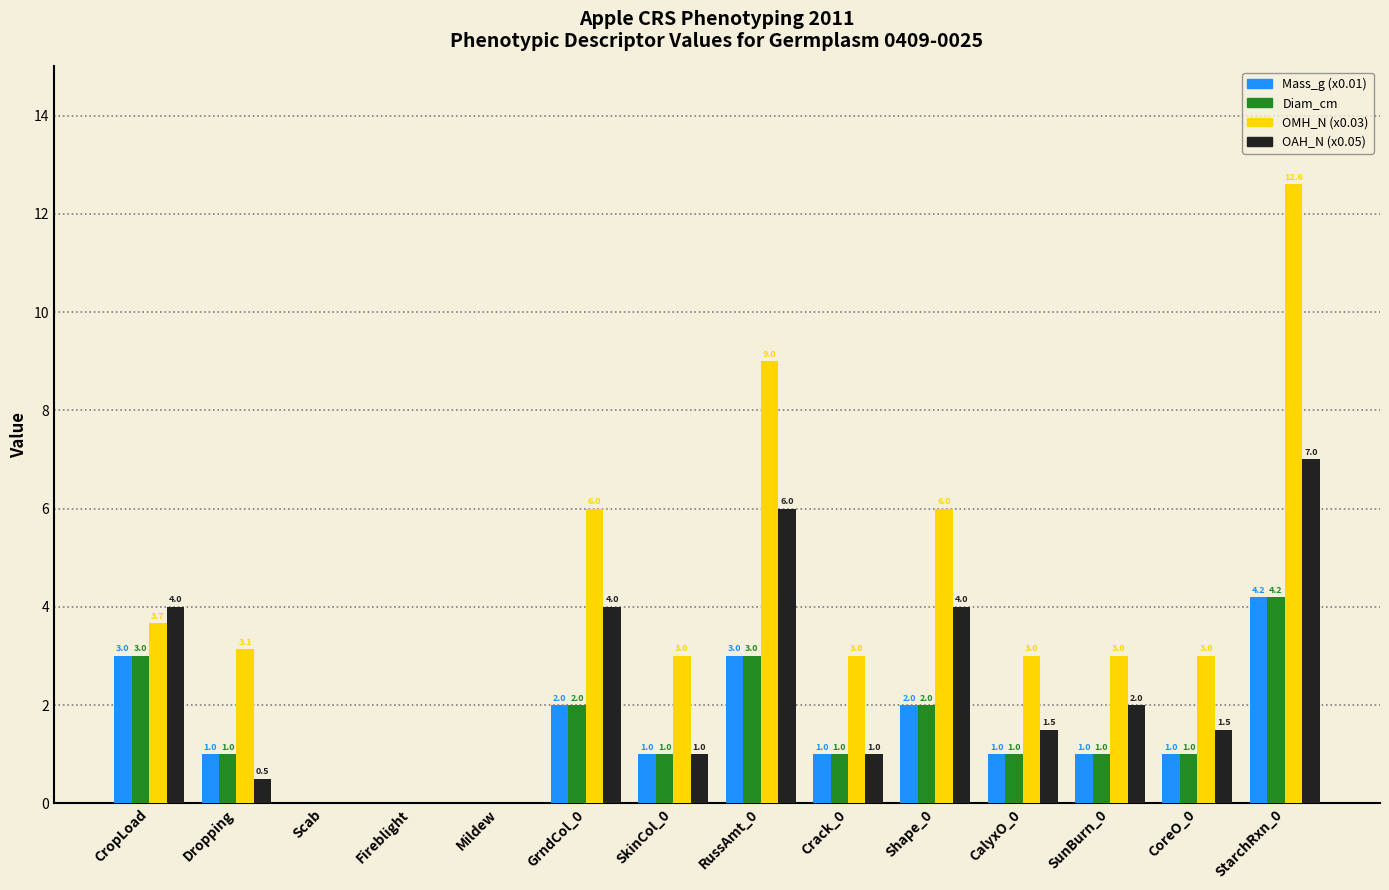

Reading left to right, transcribe all the data shown in this chart.

Mass_g (x0.01): 3.0	1.0	0.0	0.0	0.0	2.0	1.0	3.0	1.0	2.0	1.0	1.0	1.0	4.2
Diam_cm: 3.0	1.0	0.0	0.0	0.0	2.0	1.0	3.0	1.0	2.0	1.0	1.0	1.0	4.2
OMH_N (x0.03): 3.7	3.1	0.0	0.0	0.0	6.0	3.0	9.0	3.0	6.0	3.0	3.0	3.0	12.6
OAH_N (x0.05): 4.0	0.5	0.0	0.0	0.0	4.0	1.0	6.0	1.0	4.0	1.5	2.0	1.5	7.0